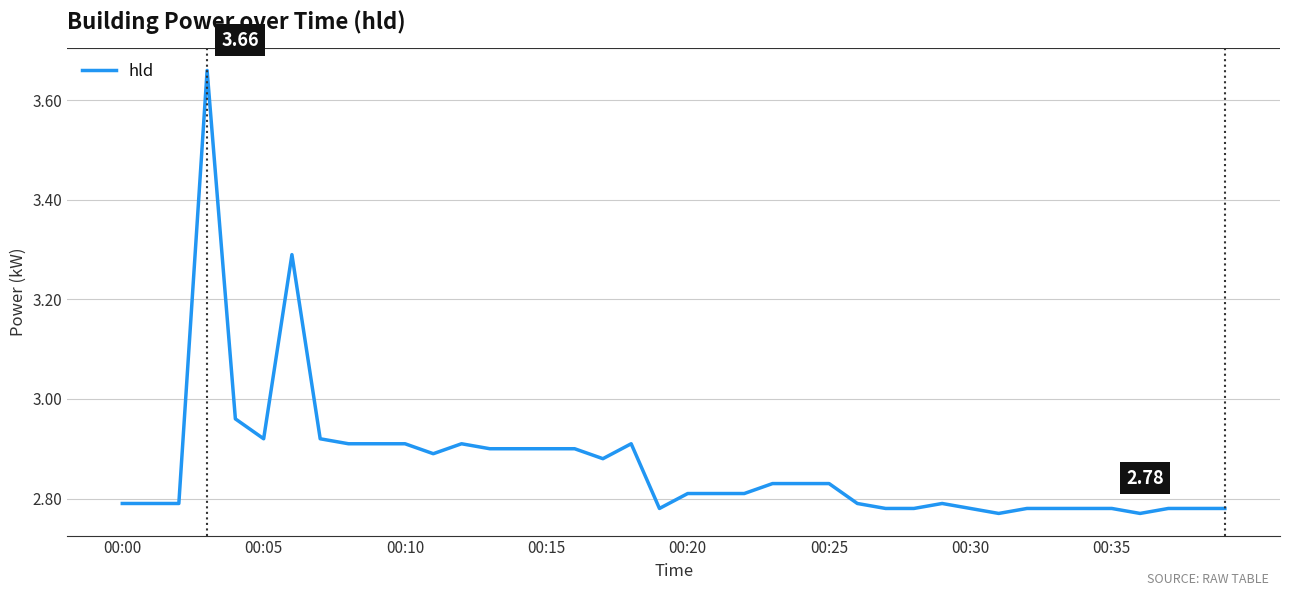

Is this an area chart (filled region under the line)?

No